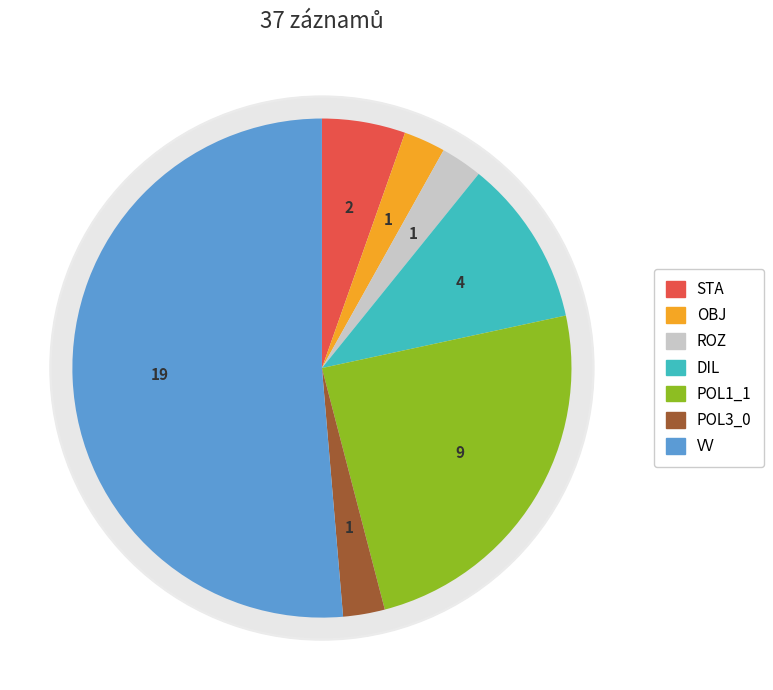

Do DIL and STA together represent more than half of the pie?

No